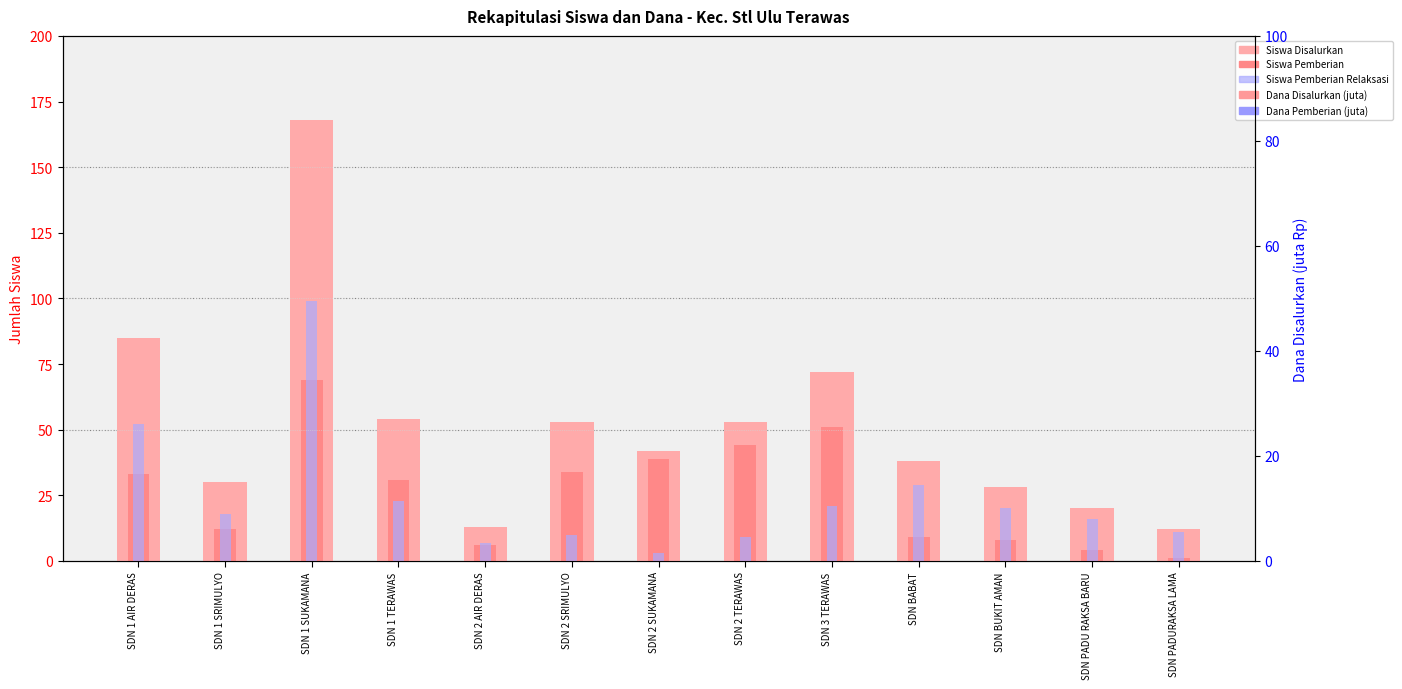

Between SDN 2 SUKAMANA and SDN 2 TERAWAS, which series saw the biggest shift?

Siswa Disalurkan